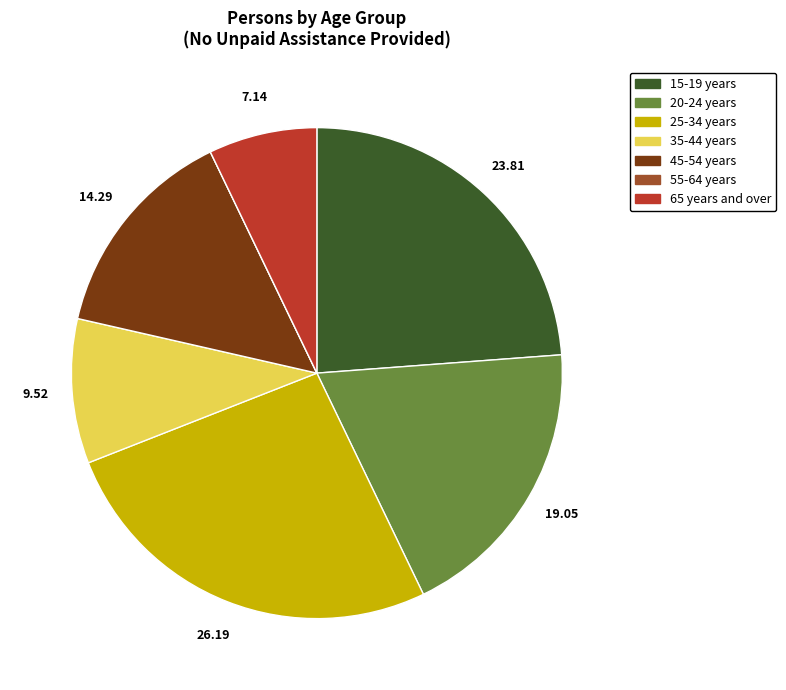

The 45-54 years slice represents 14% of the pie. True or false?

True